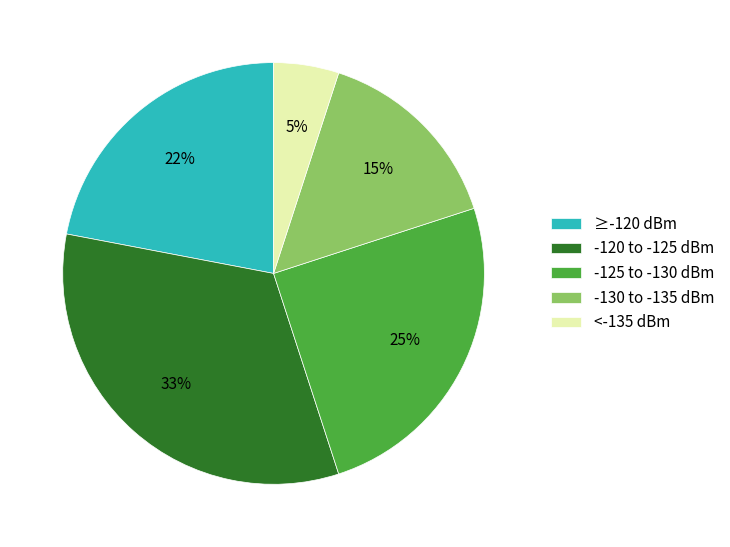

The <-135 dBm slice represents 5% of the pie. True or false?

True